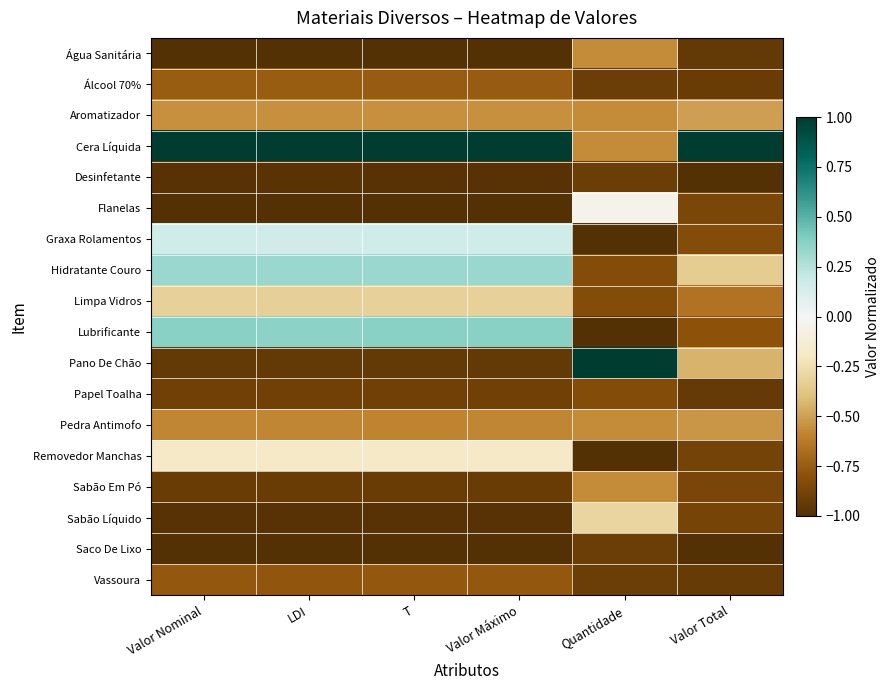

What is the difference between the highest and lowest values at Valor Nominal?

2.0